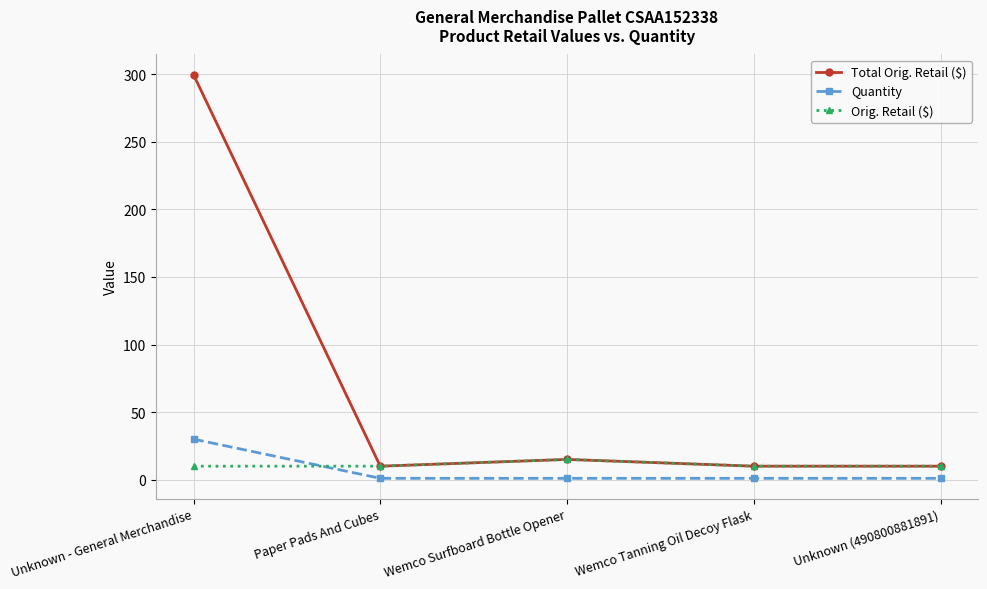

At how many categories does at least one series exceed 145?

1